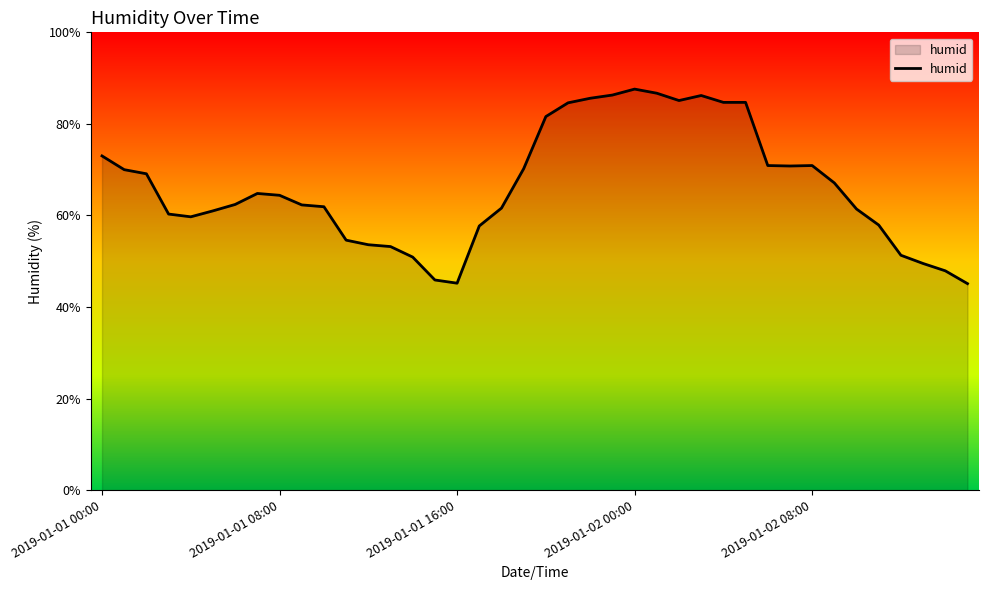

What is the greatest value displayed?

87.6